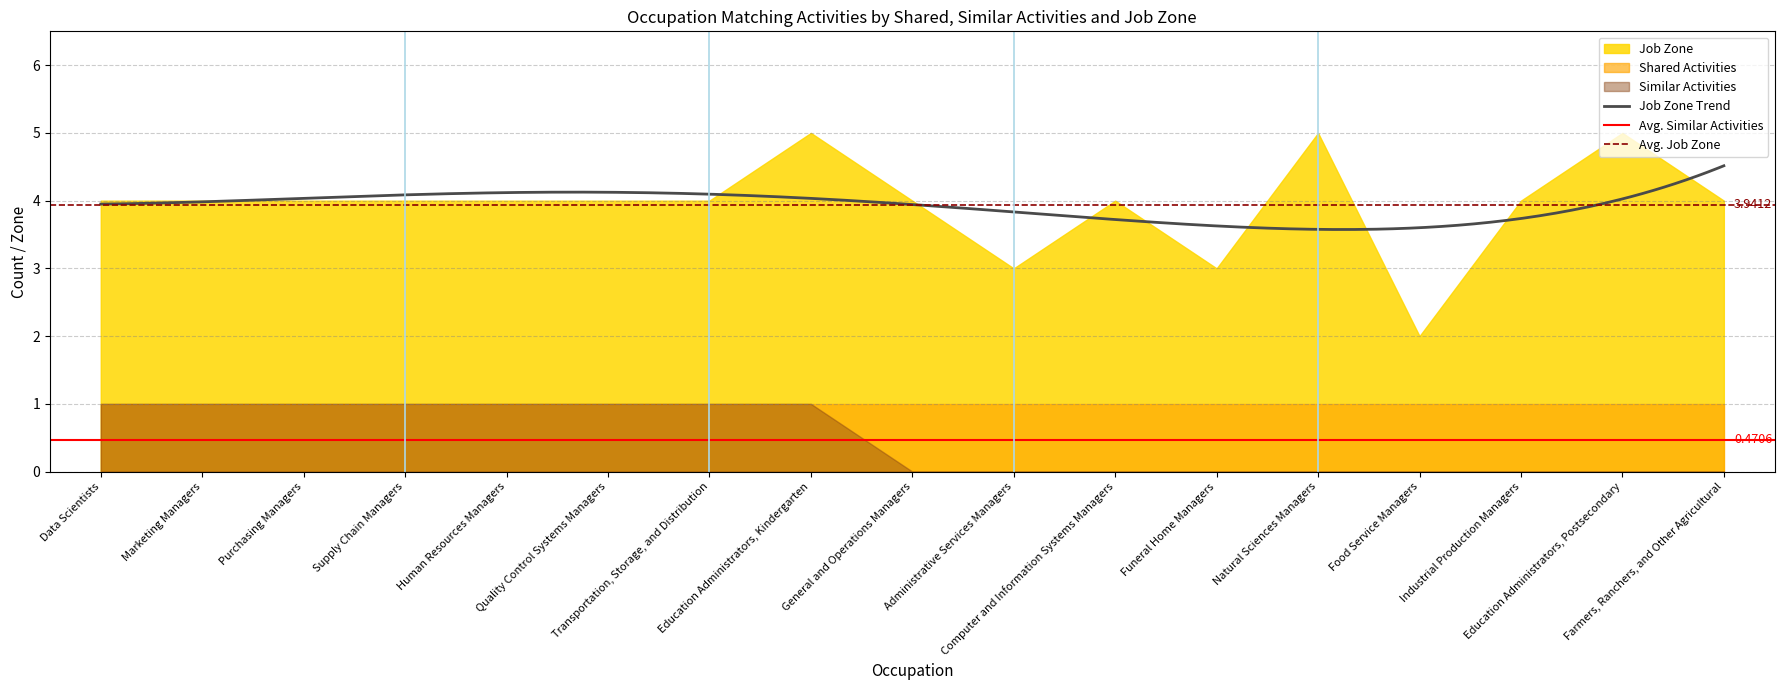

How many values in the Similar Activities series exceed 0?

8